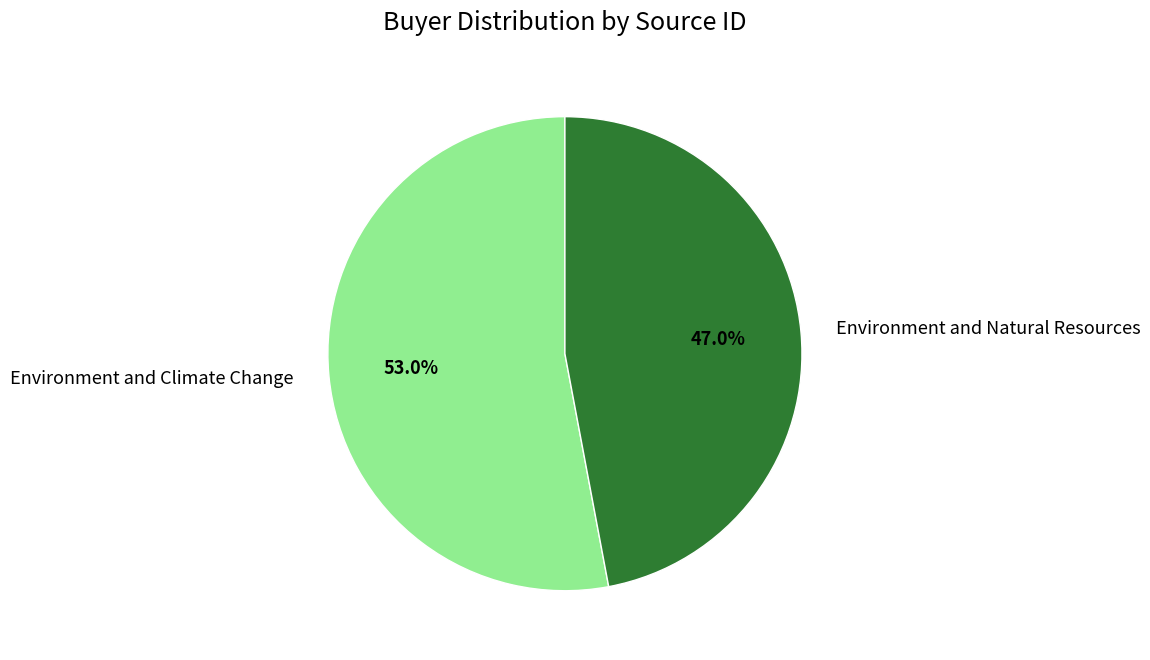

Which slice represents more than half of the pie?

Environment and Climate Change